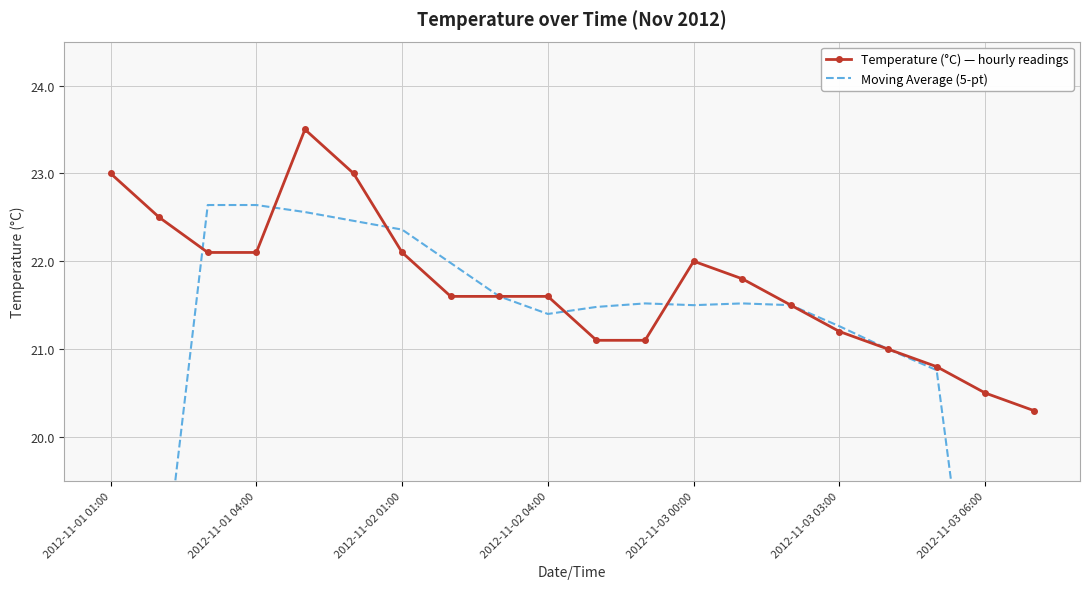

What is the lowest value of the Temperature (°C) — hourly readings series?

20.3